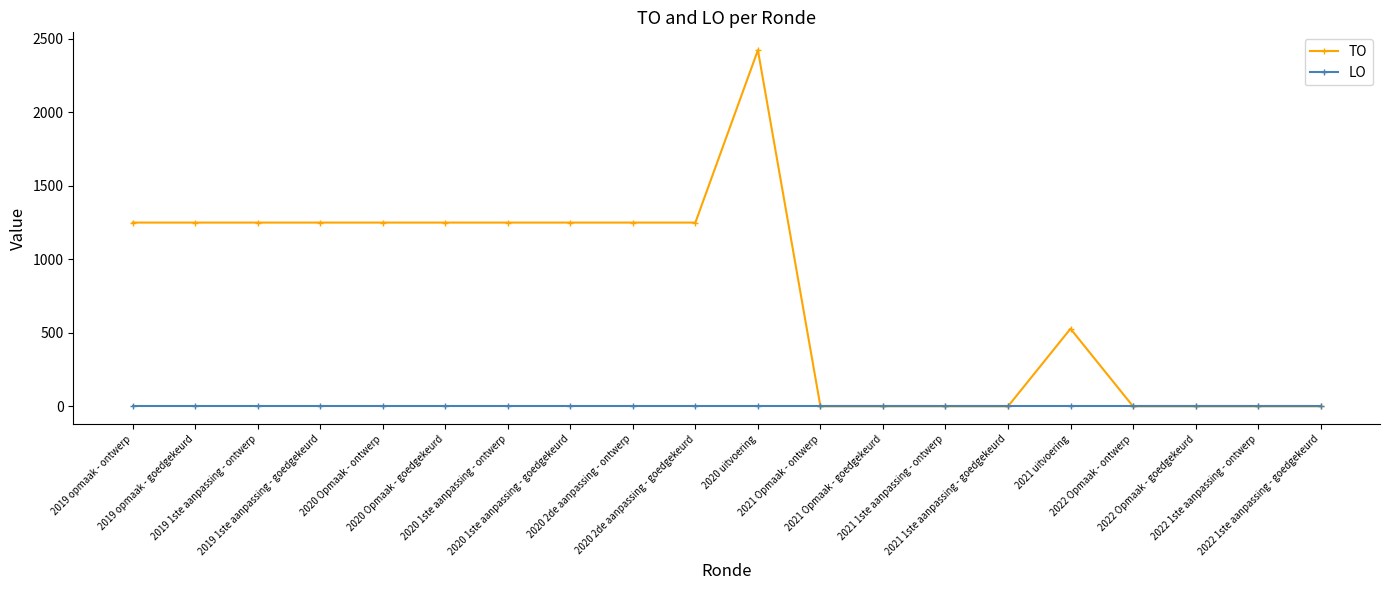

Which series has the widest spread of values?

TO